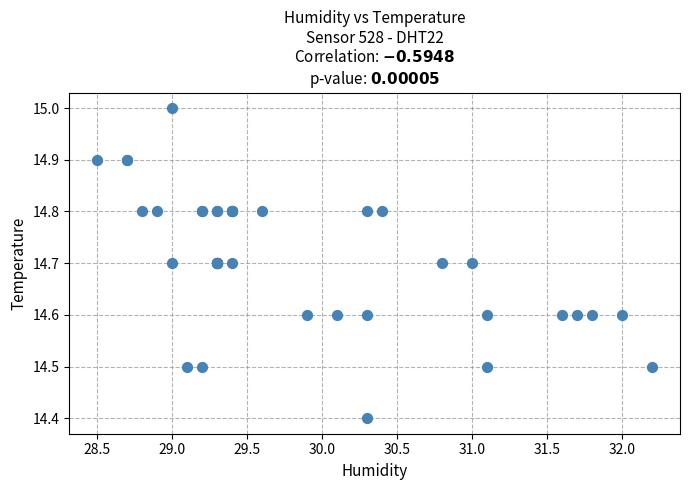

What Y value in the scatter plot is closest to 14?

14.4